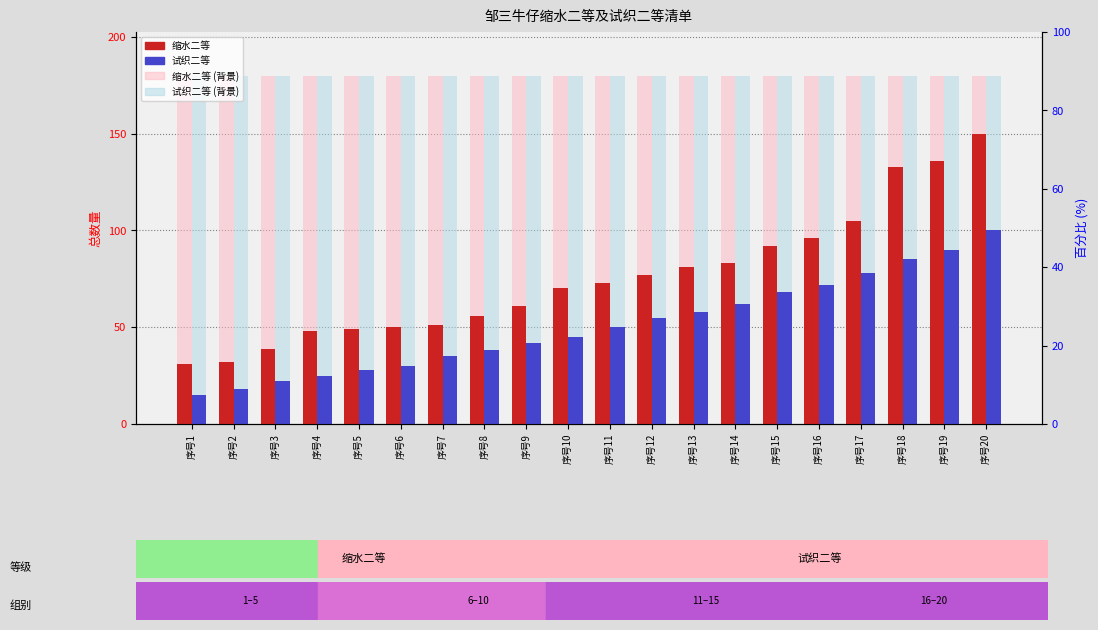

Are the bars horizontal?

No